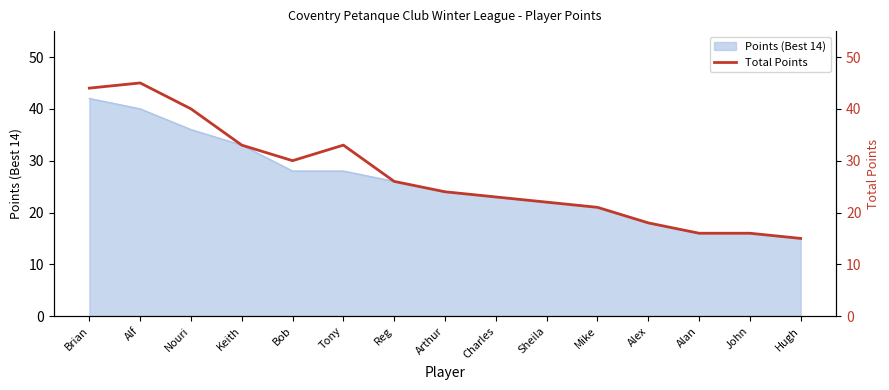

Which category has the highest value across all series?

Alf